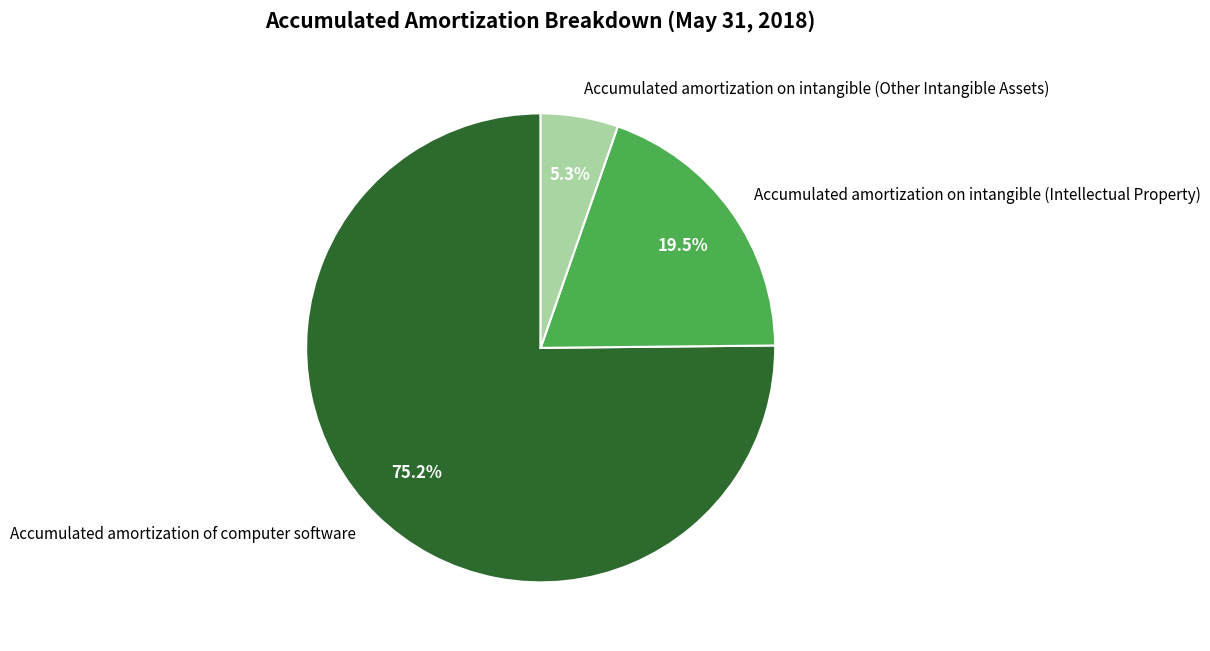

To the nearest percent, what is the difference between the Accumulated amortization of computer software and Accumulated amortization on intangible (Intellectual Property) slice percentages?

56%